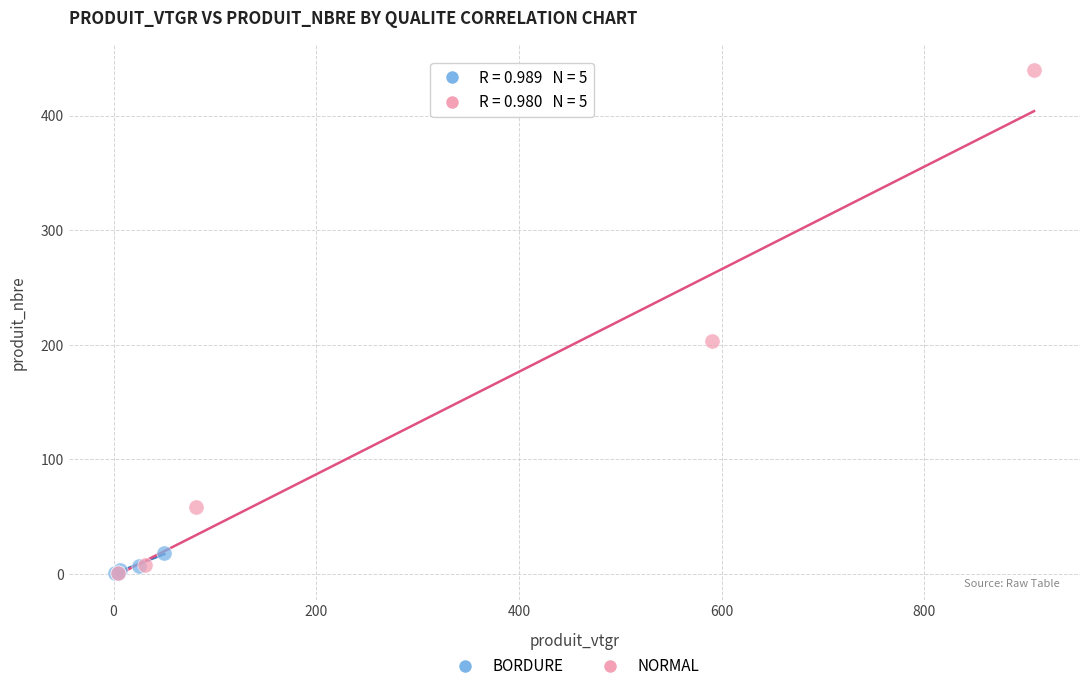

Which series has the widest spread of Y values?

NORMAL